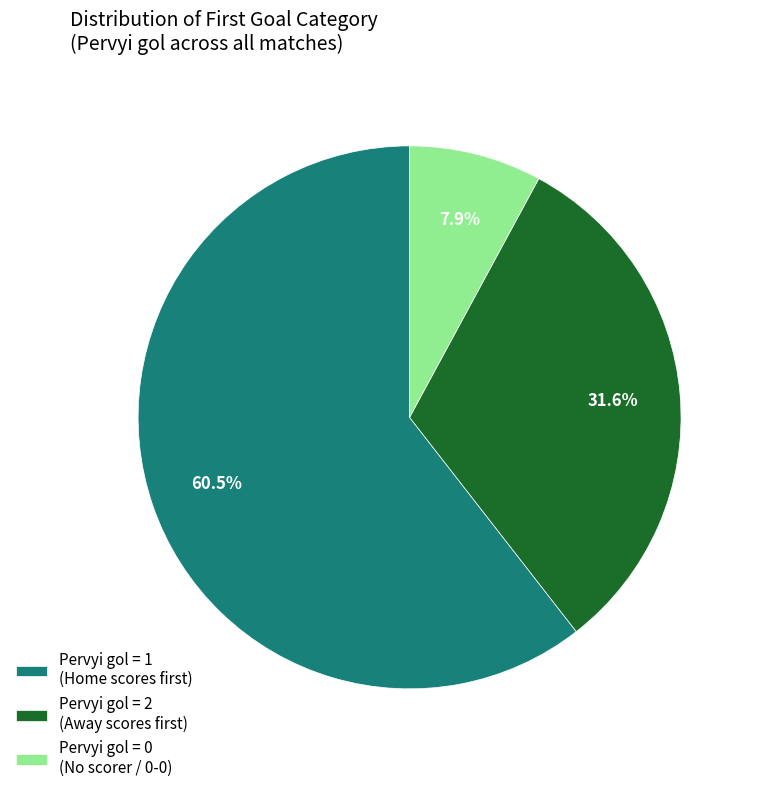

How many segments does this pie chart have?

3